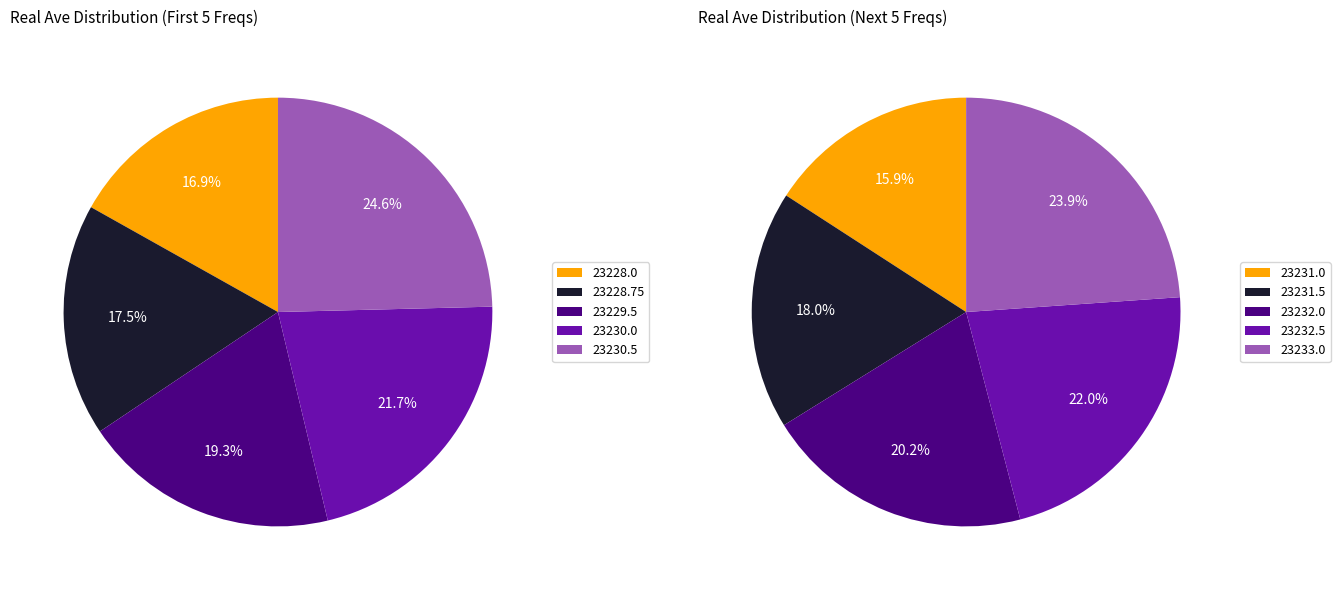

How many slices are in this pie chart?

10